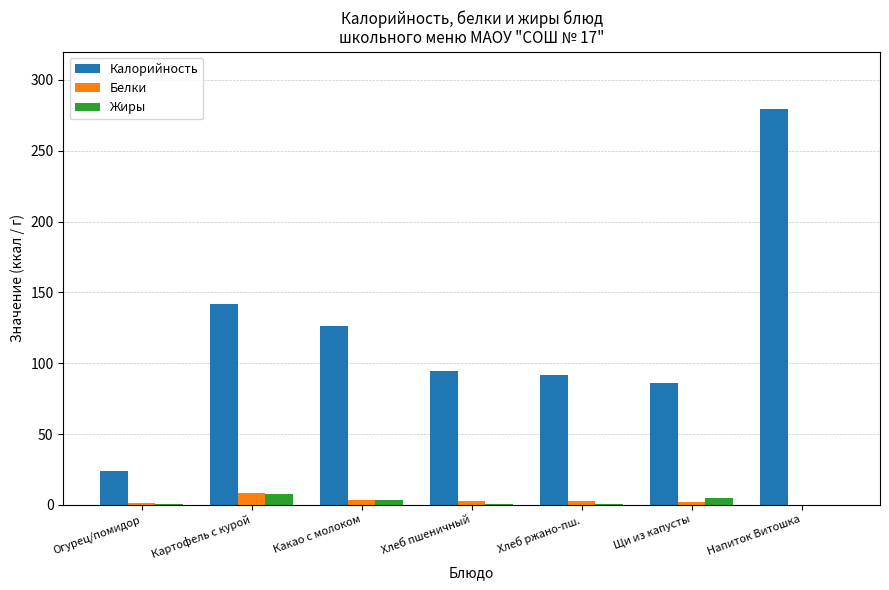

Which series has the largest total across all categories?

Калорийность